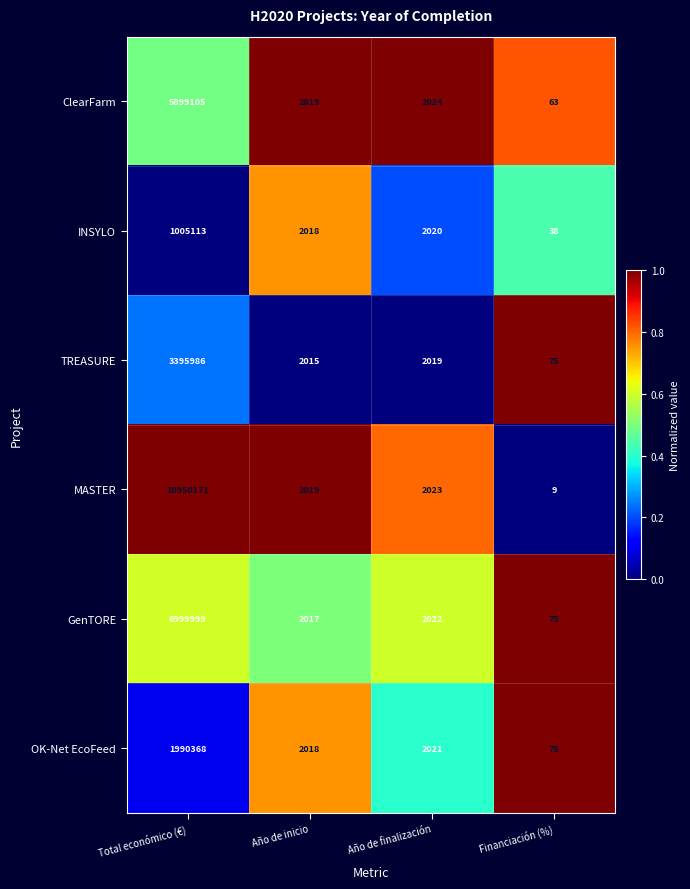

Where does the GenTORE series first go above 2022?

Total económico (€)